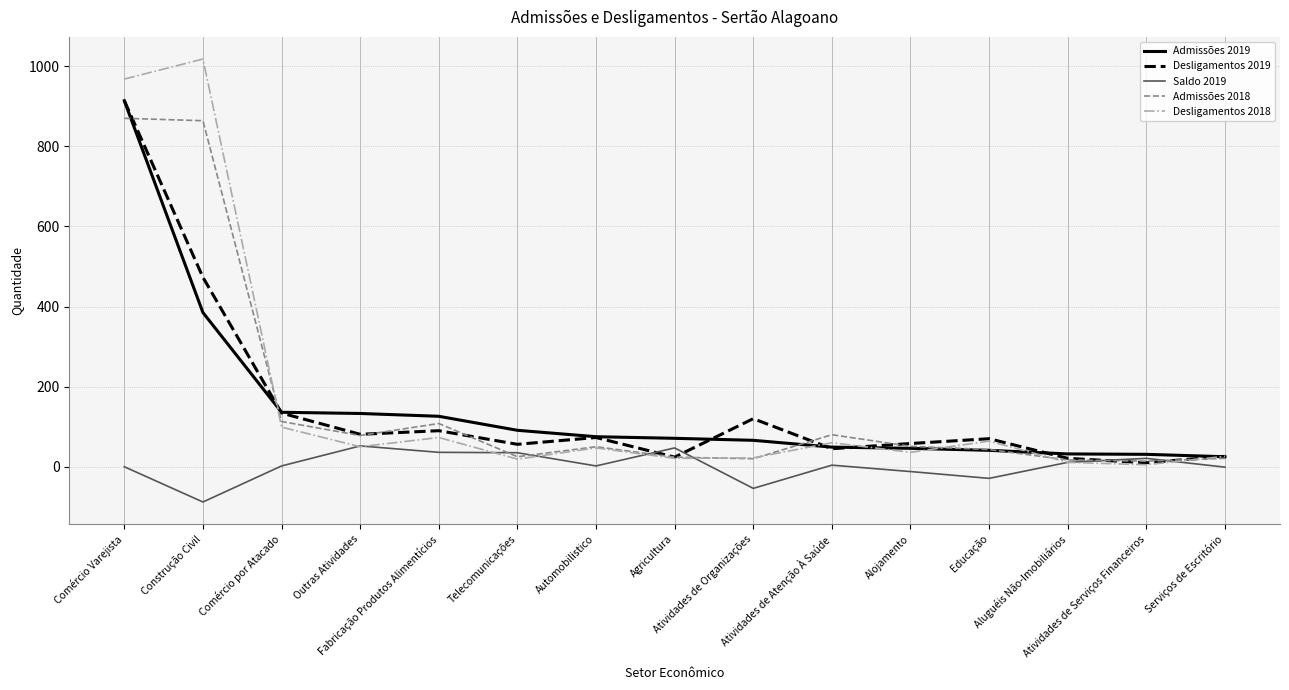

Which series has the largest range (max minus min)?

Desligamentos 2018